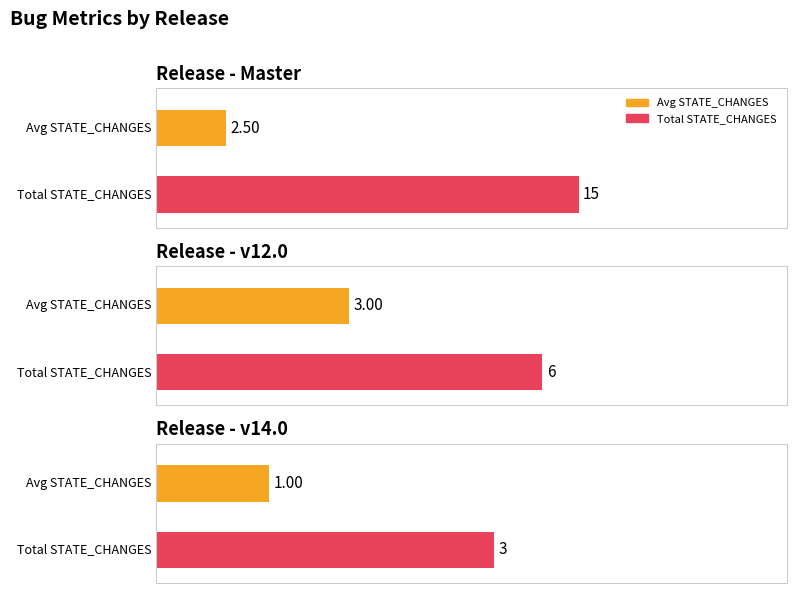

What is the label of the 9th bar from the right?

Master